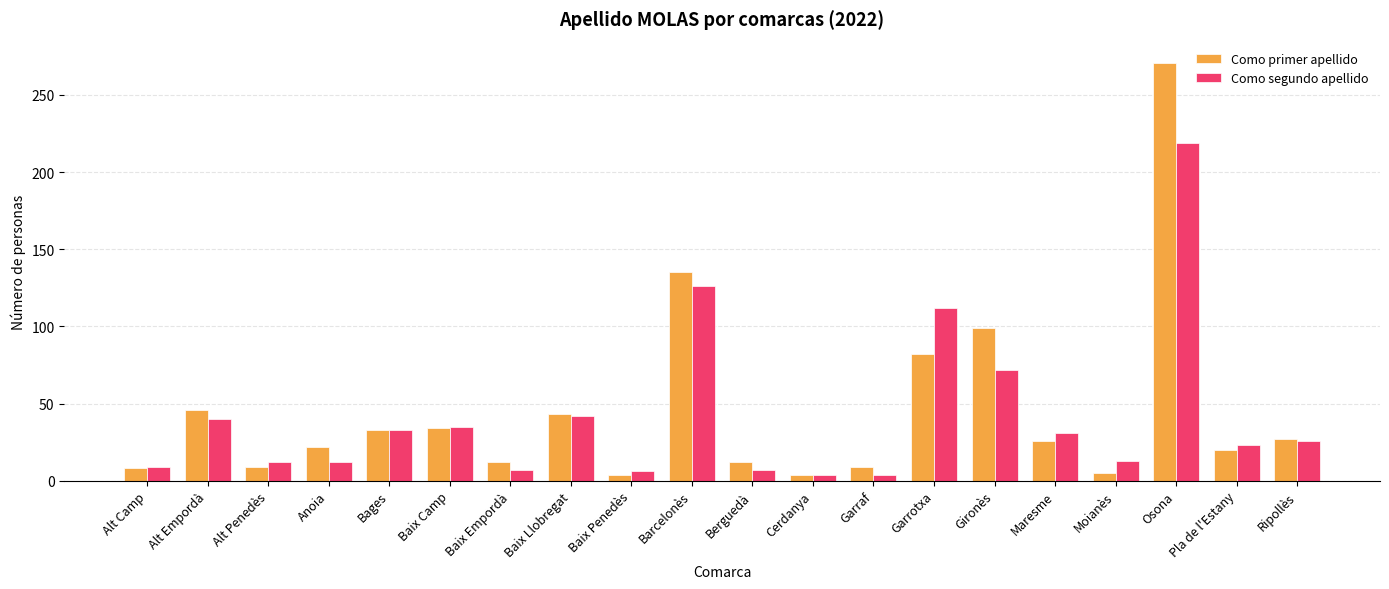

Is the value of Como segundo apellido at Moianès greater than the value of Como primer apellido at Cerdanya?

Yes